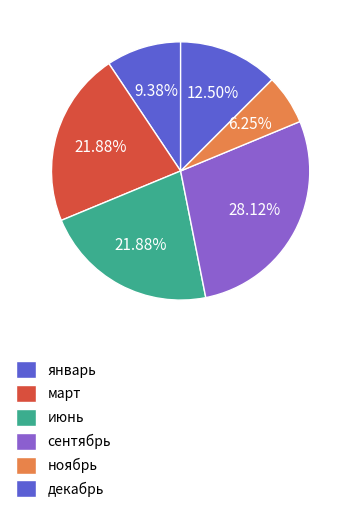

Does июнь represent more than half of the total?

No